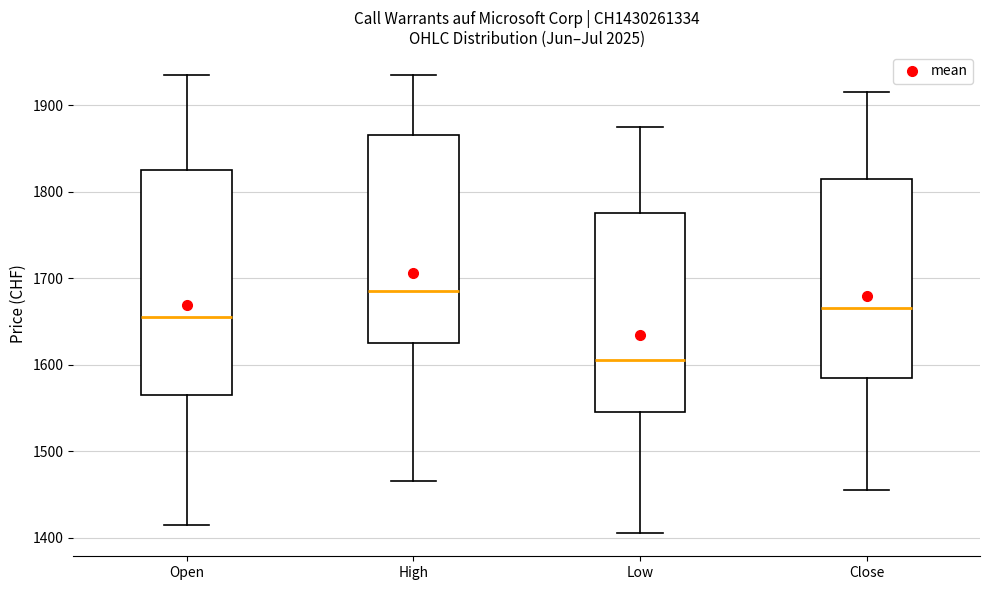

Reading left to right, transcribe this box plot: for each box, give where its median line is, the range the box spans, and where its two whiskers end, as read against the y-axis. The values are not printed on the chart, so give them approximately, as read against the axis.

Open: median 1660, box 1570 to 1830, whiskers 1420 to 1940
High: median 1690, box 1630 to 1870, whiskers 1470 to 1940
Low: median 1610, box 1550 to 1780, whiskers 1410 to 1880
Close: median 1670, box 1590 to 1820, whiskers 1460 to 1920